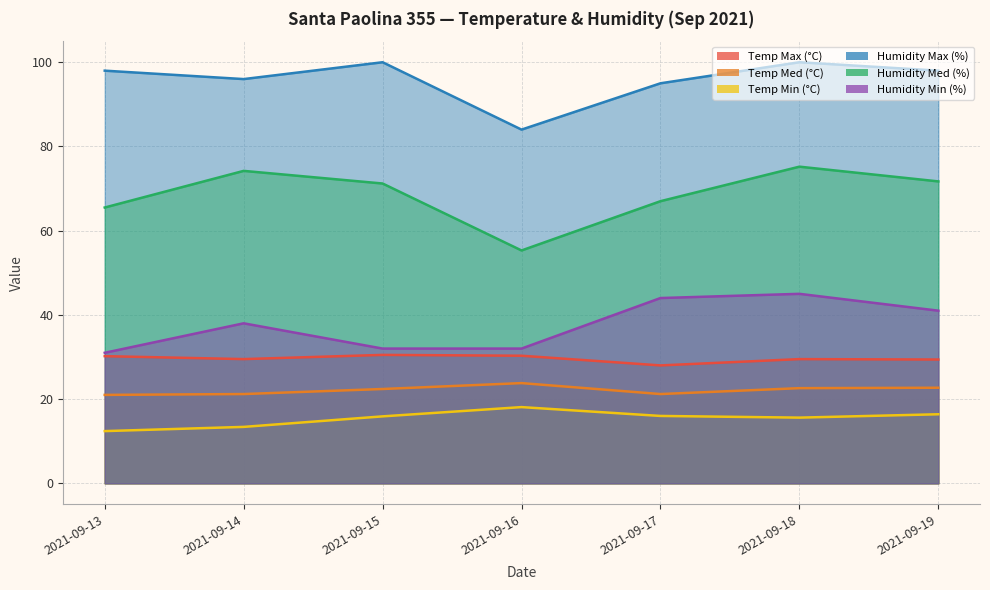

At which category is the sum across all series the highest?

2021-09-18